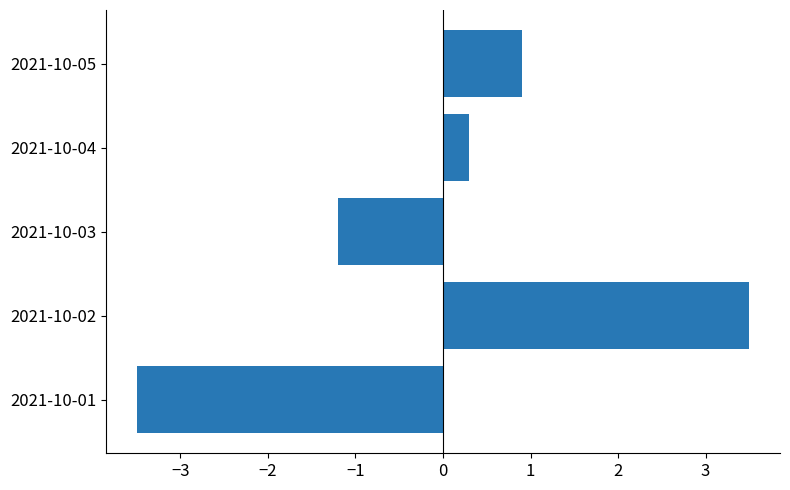

Rank the categories by value from highest to lowest.

2021-10-02, 2021-10-05, 2021-10-04, 2021-10-03, 2021-10-01